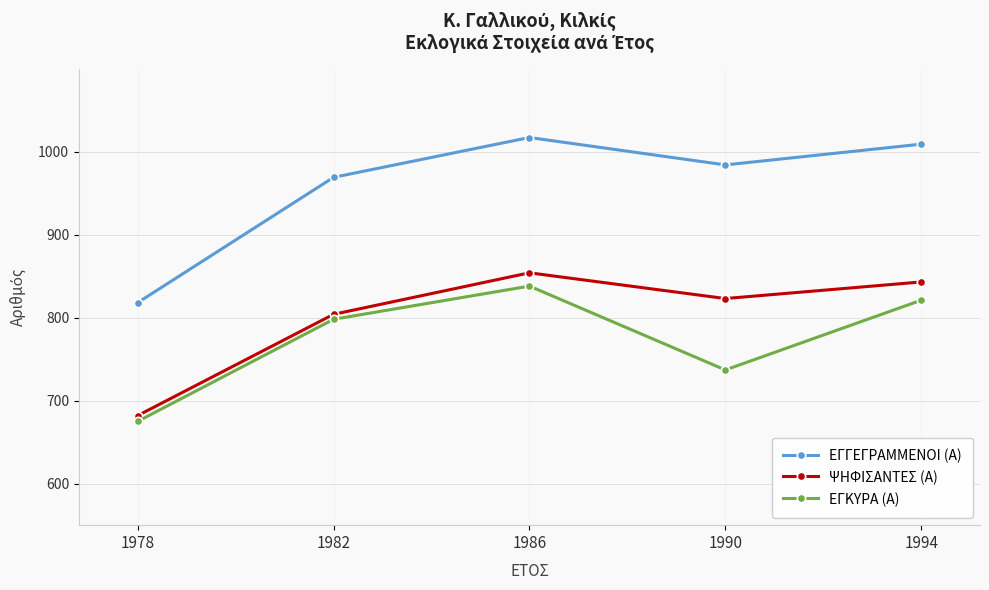

True or false: ΕΓΓΕΓΡΑΜΜΕΝΟΙ (Α) and ΨΗΦΙΣΑΝΤΕΣ (Α) intersect in this chart.

False